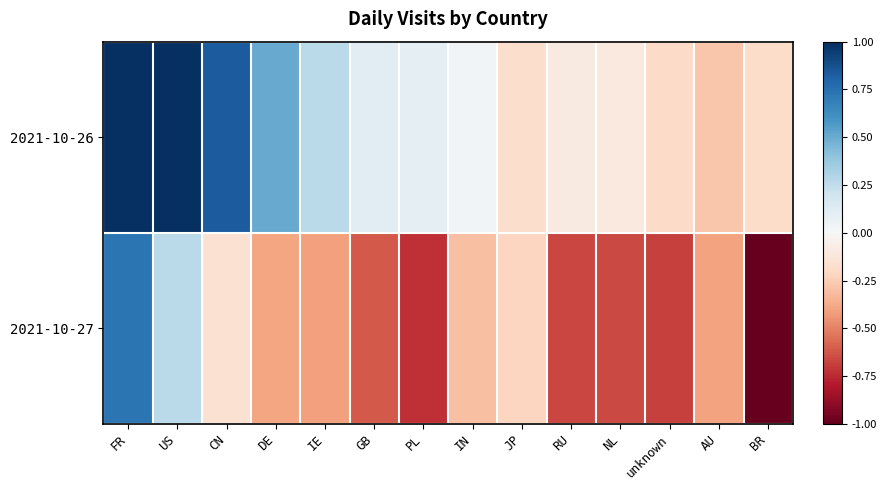

Which series has the widest spread of values?

2021-10-27